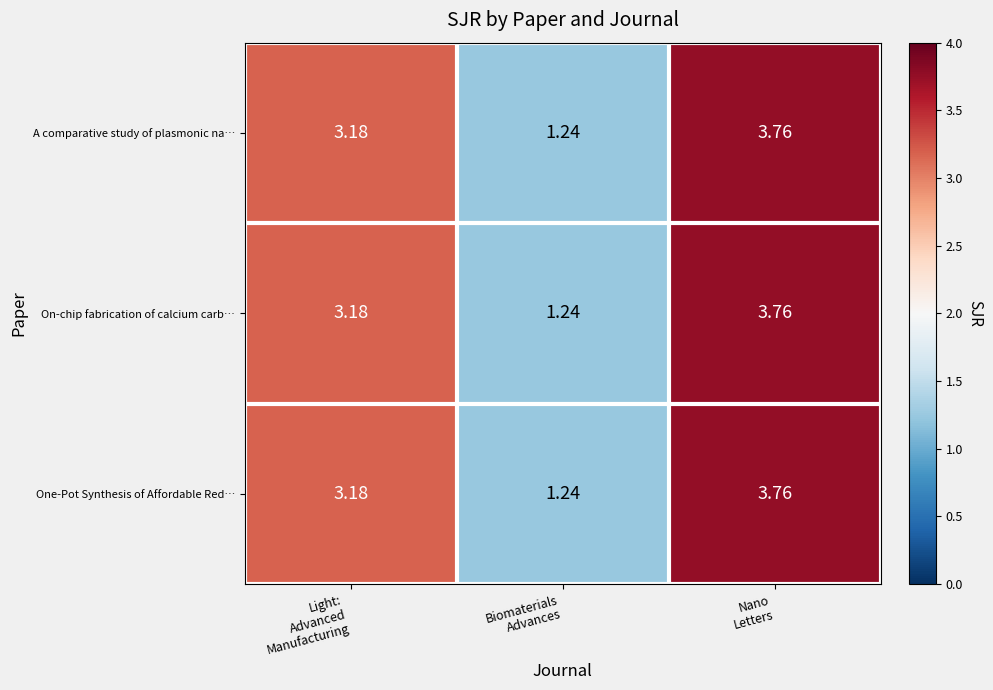

How many distinct data groups are displayed?

3